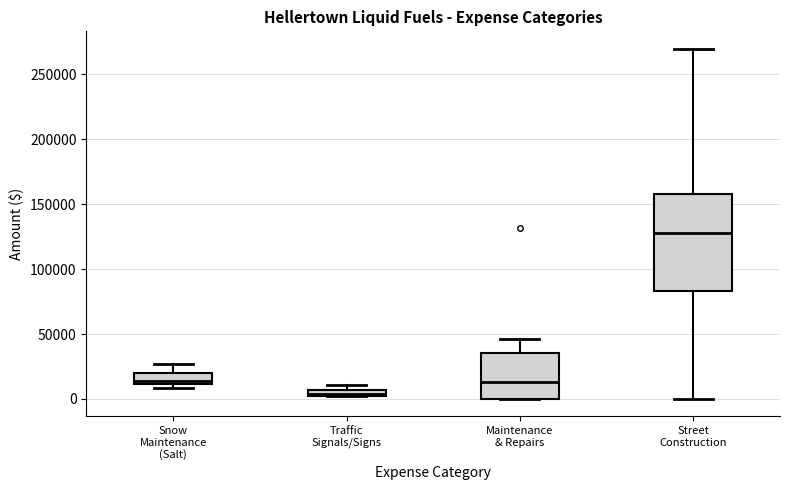

Which box has the highest median line?

Street Construction